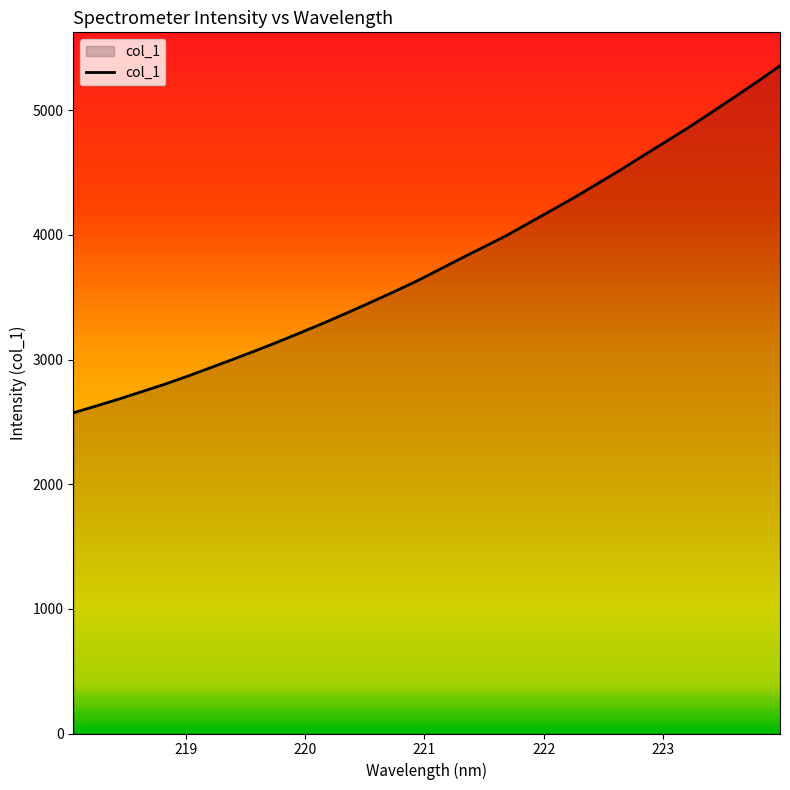

What is the greatest value displayed?

5358.0